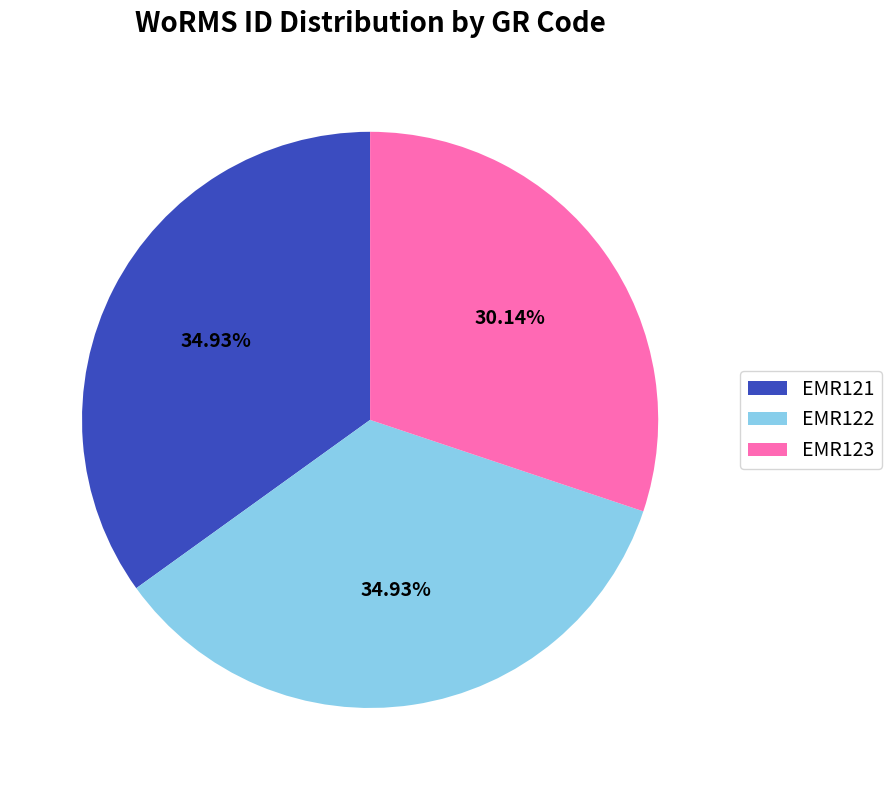

To the nearest percent, what percentage of the pie is EMR122?

35%